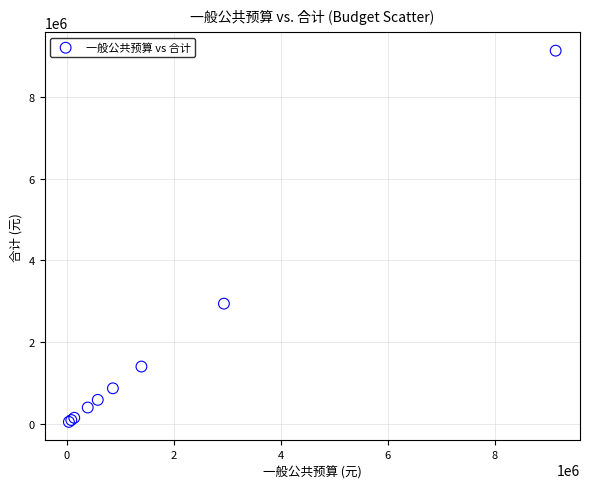

What Y value in the scatter plot is closest to 4591850?

2941172.0